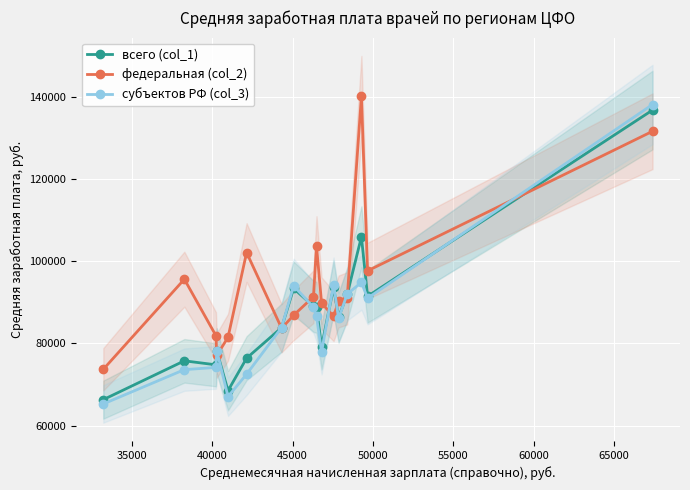

Rank the series by their maximum value, from lowest to highest.

всего (col_1), субъектов РФ (col_3), федеральная (col_2)